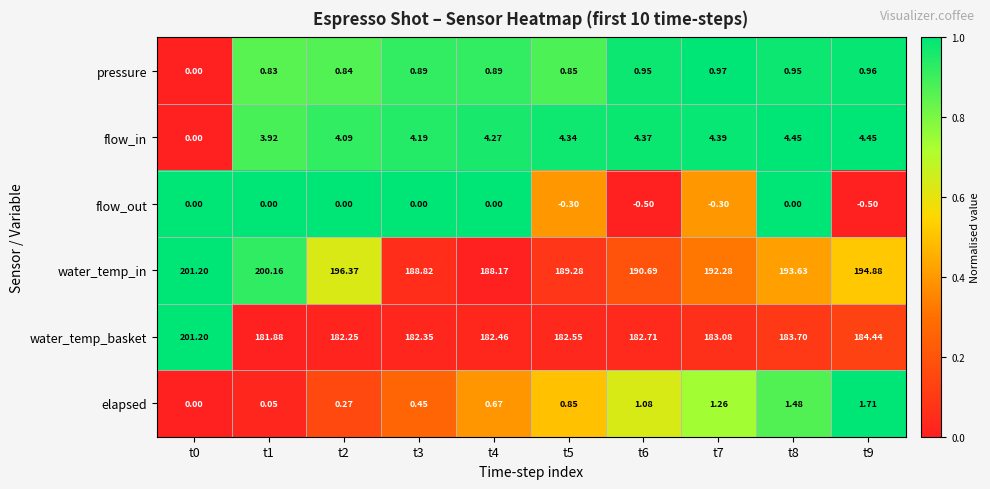

Rank the series at t8 from lowest to highest value.

flow_out, pressure, elapsed, flow_in, water_temp_basket, water_temp_in